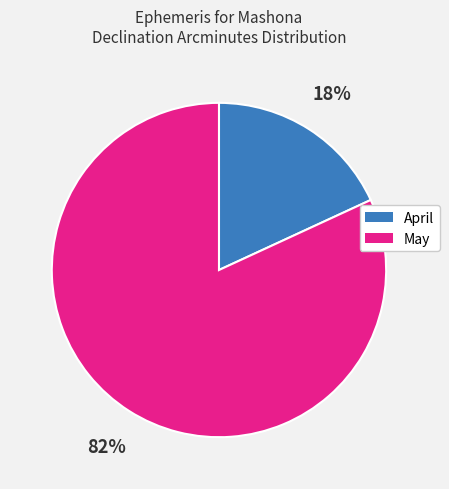

Is there any slice that represents more than half of the pie?

Yes